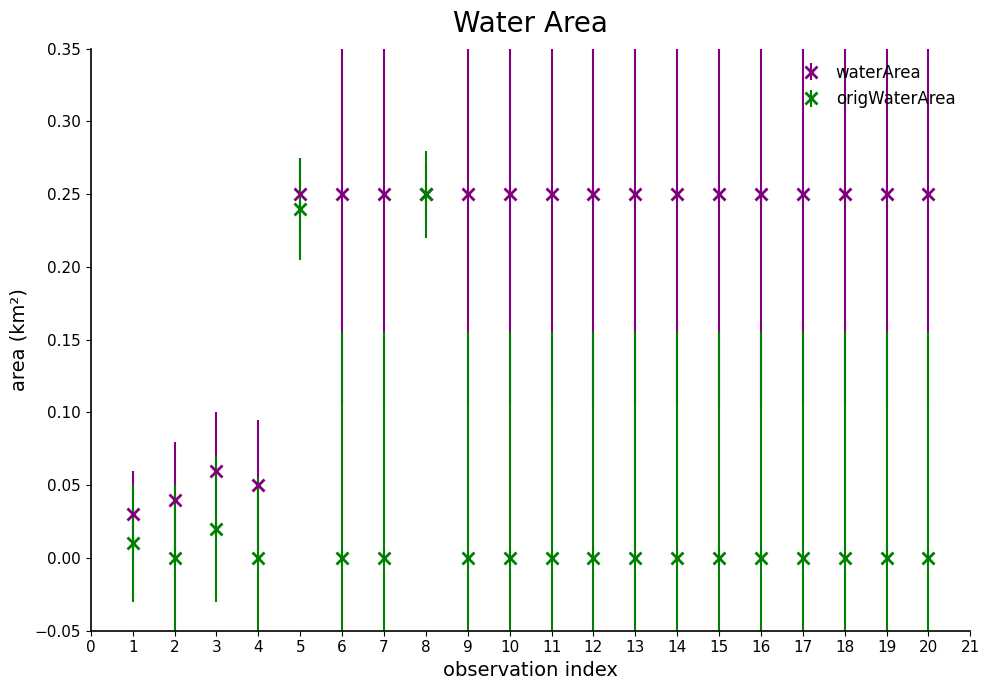

Which series changed the most between 1 and 13?

waterArea